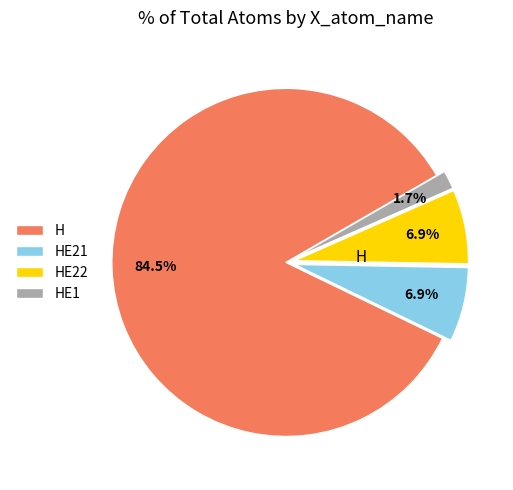

What is the majority slice?

H